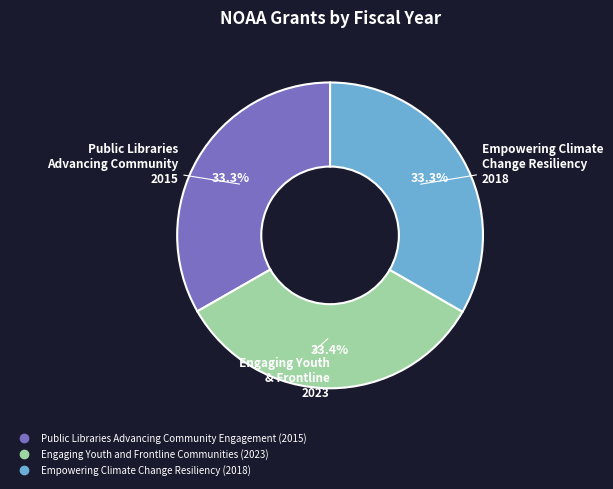

To the nearest percent, what percentage of the pie is Empowering Climate Change Resiliency?

33%